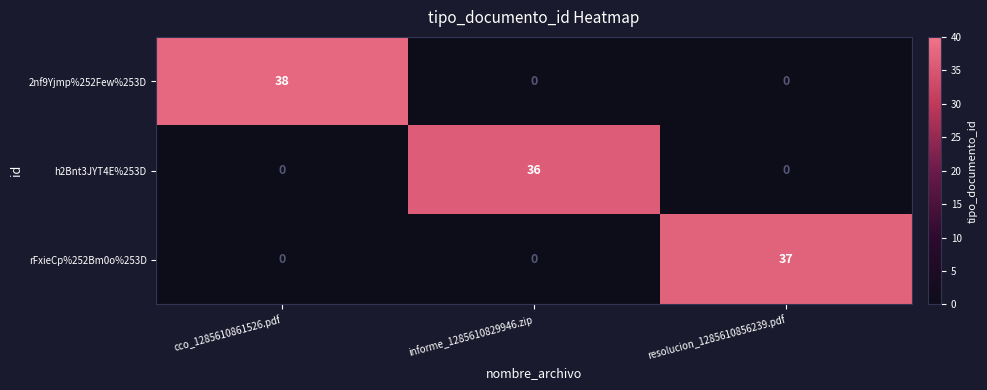

What is the average value of the 2nf9Yjmp%252Few%253D series?

13